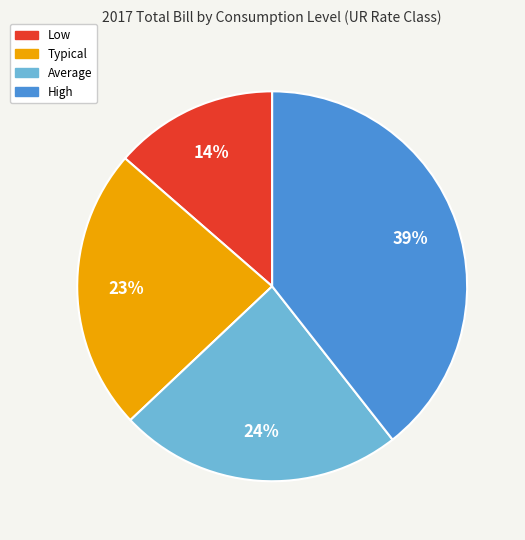

Does Typical account for over 50% of the chart?

No